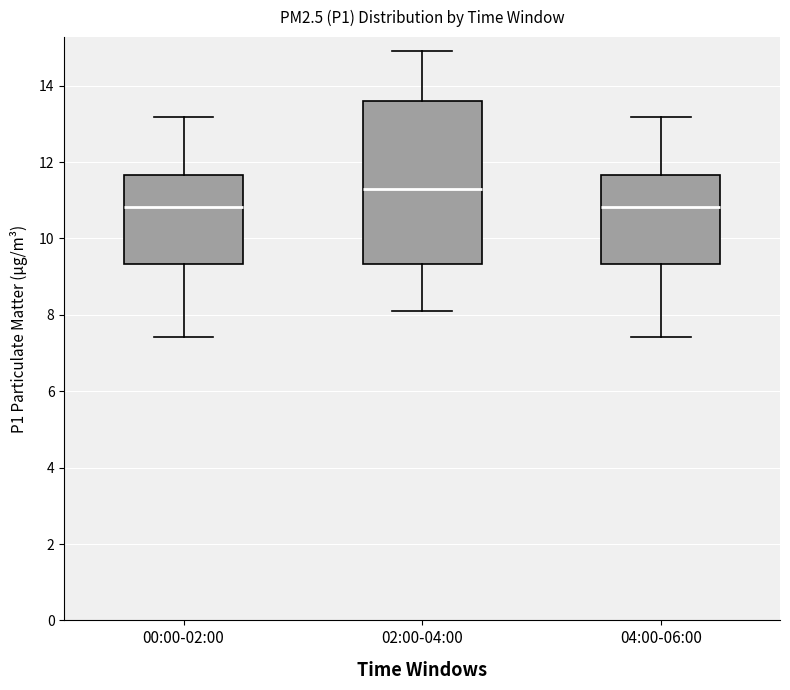

Where does the lower whisker of the box for 00:00-02:00 end on the y-axis? The values are not printed on the chart, so give them approximately, as read against the axis.

7.4